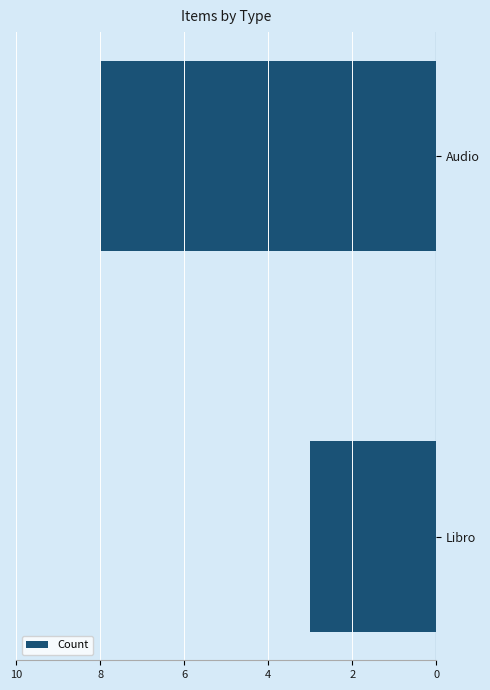

How many data points are less than -3?

1